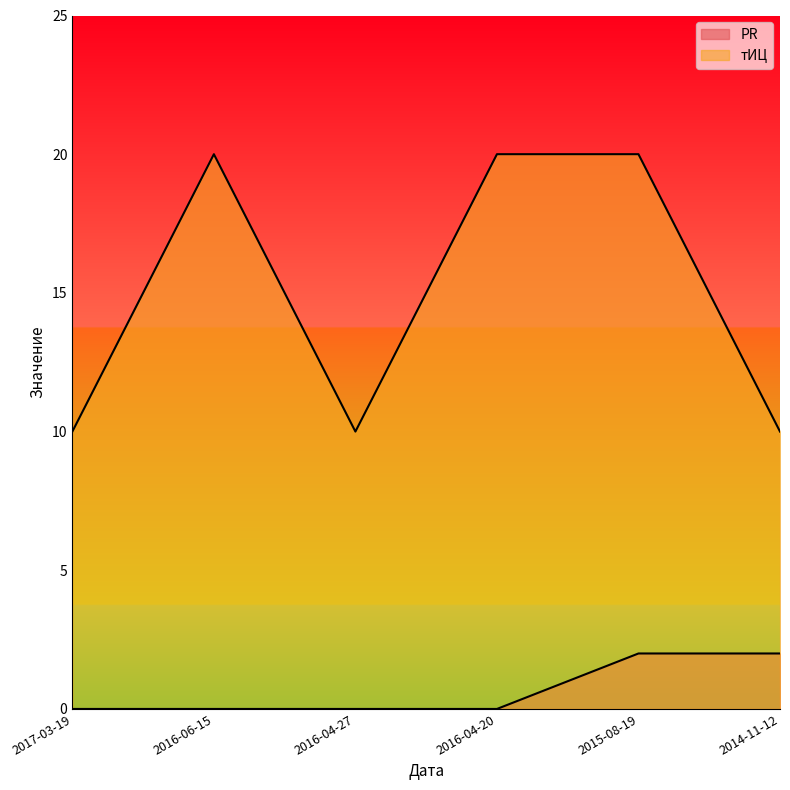

What is the average value of the тИЦ series?

15